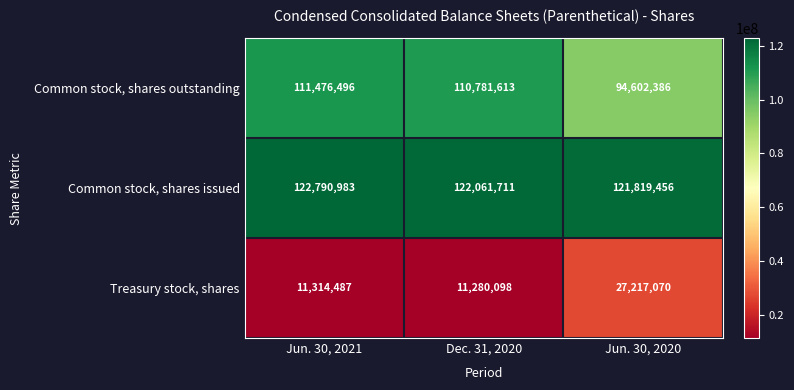

Reading left to right, what are all the values shown in this chart?

Common stock, shares outstanding: Jun. 30, 2021=111476496	Dec. 31, 2020=110781613	Jun. 30, 2020=94602386
Common stock, shares issued: Jun. 30, 2021=122790983	Dec. 31, 2020=122061711	Jun. 30, 2020=121819456
Treasury stock, shares: Jun. 30, 2021=11314487	Dec. 31, 2020=11280098	Jun. 30, 2020=27217070